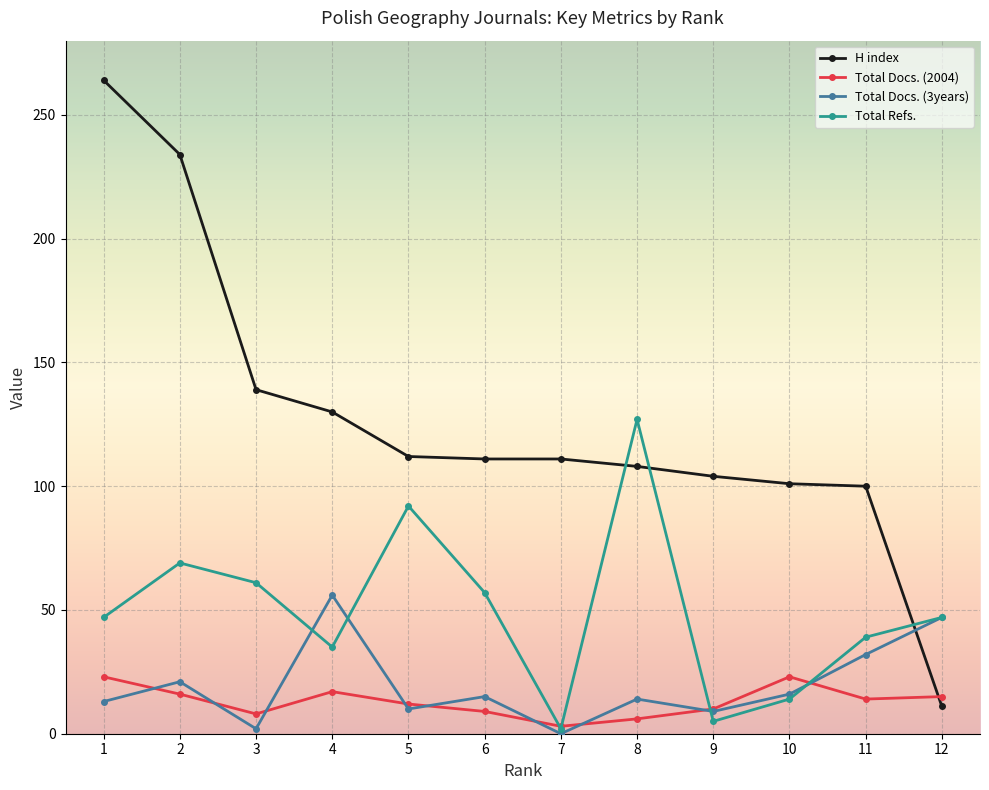

Which series has the largest total across all categories?

H index